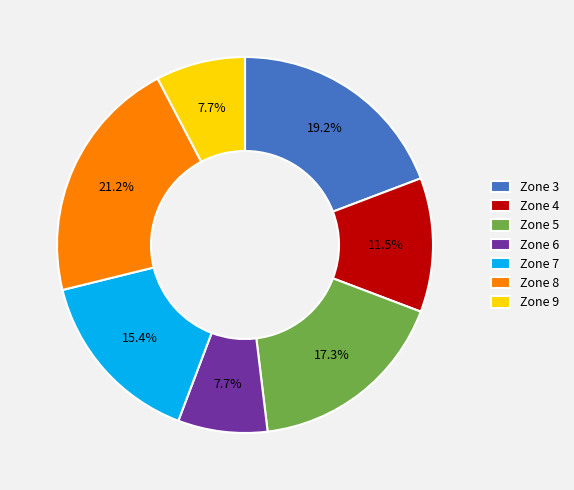

Combined, what portion of the pie is Zone 6 and Zone 5?

25.0%